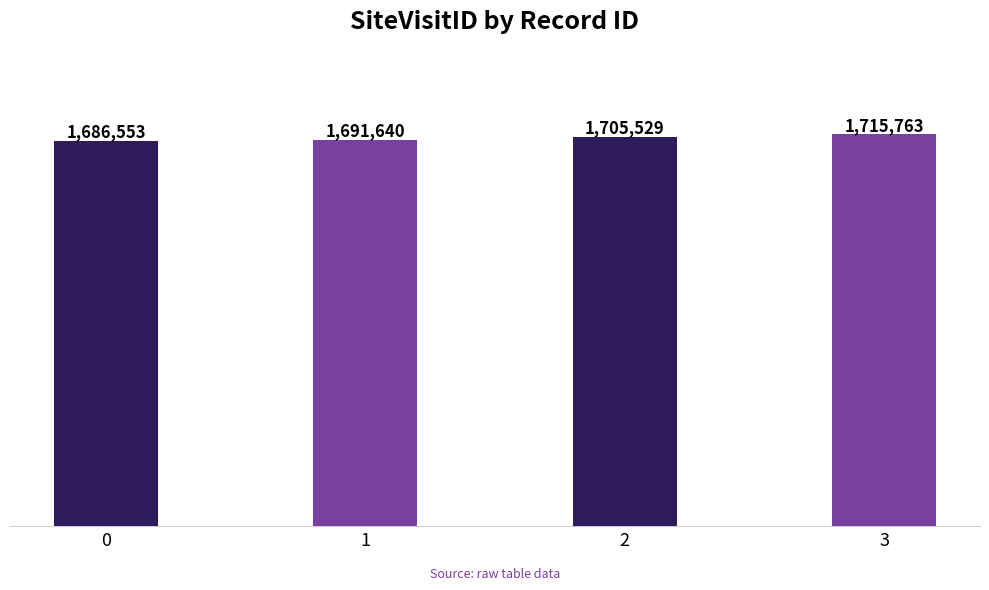

At which label does the data first exceed 1705529?

3